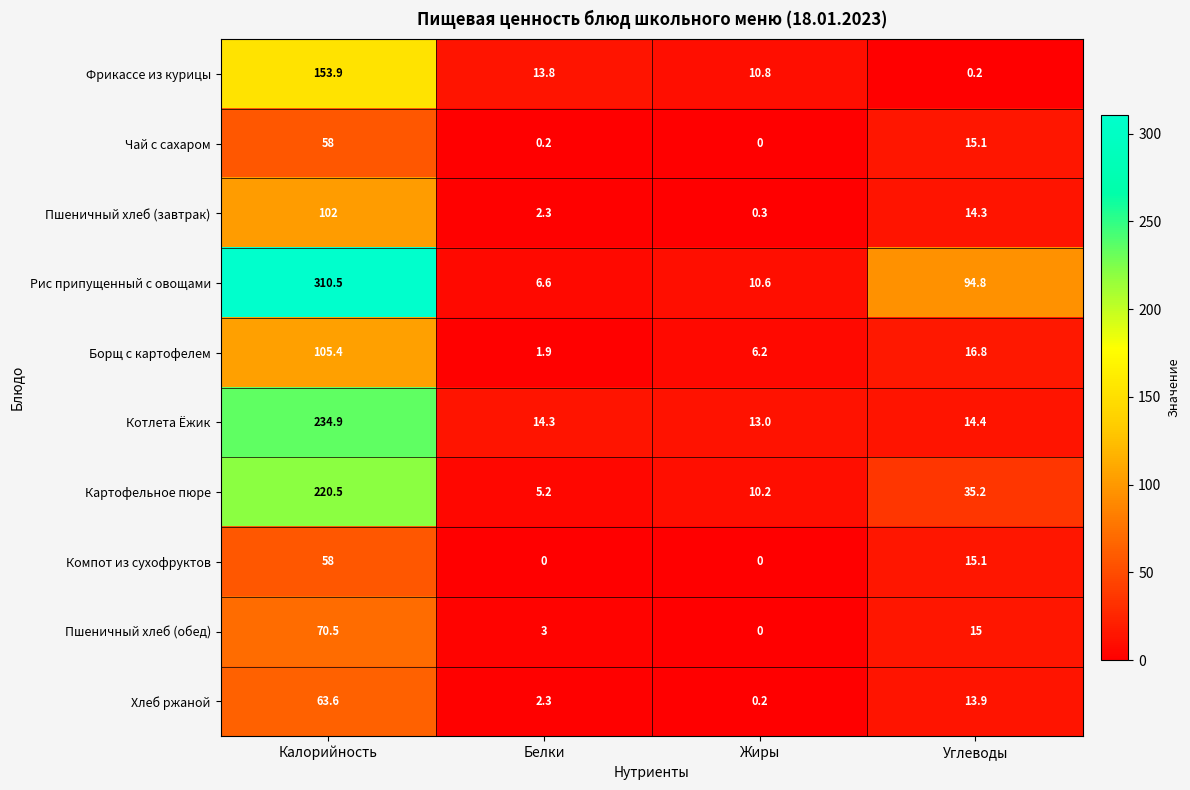

What is the sum of the Рис припущенный с овощами values at Углеводы and Белки?

101.4